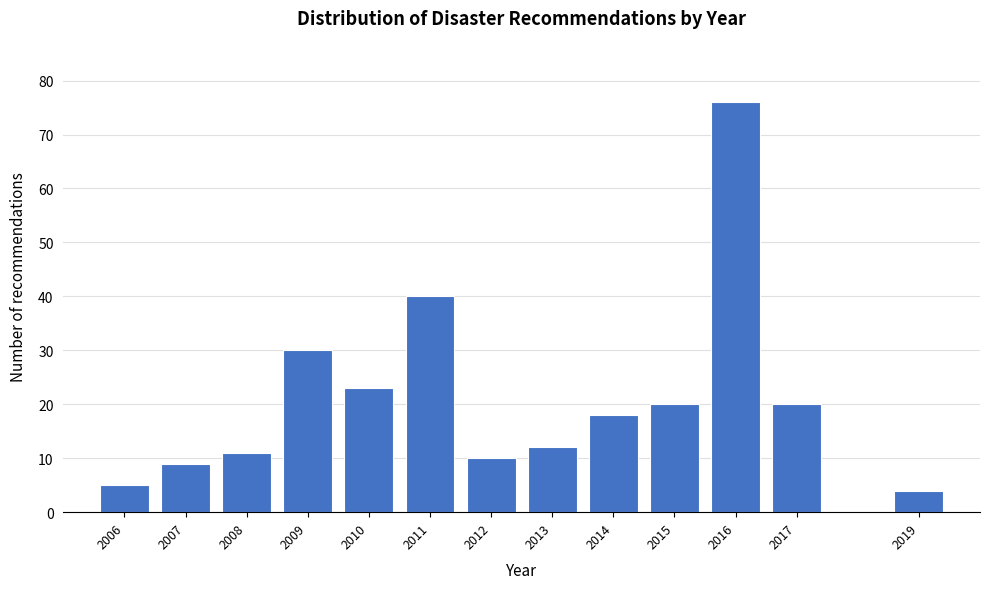

Reading left to right, list all the values displayed in this chart.

2006=5	2007=9	2008=11	2009=30	2010=23	2011=40	2012=10	2013=12	2014=18	2015=20	2016=76	2017=20	2019=4